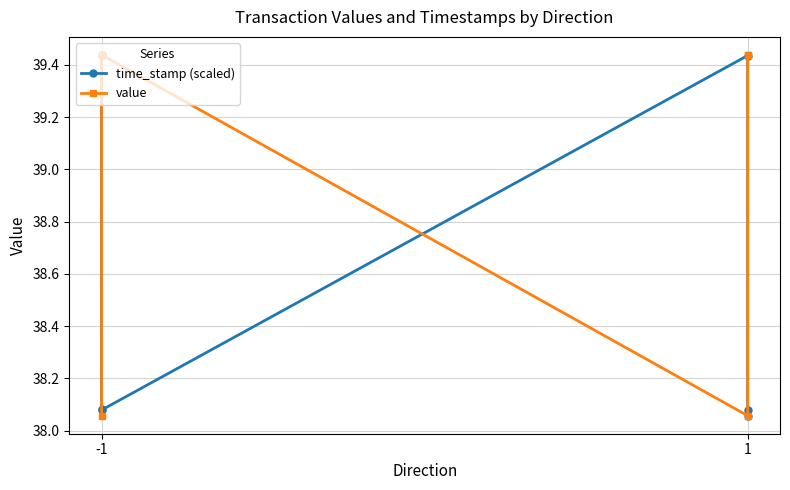

At -1, list the series in order from smallest to largest.

value, time_stamp (scaled)